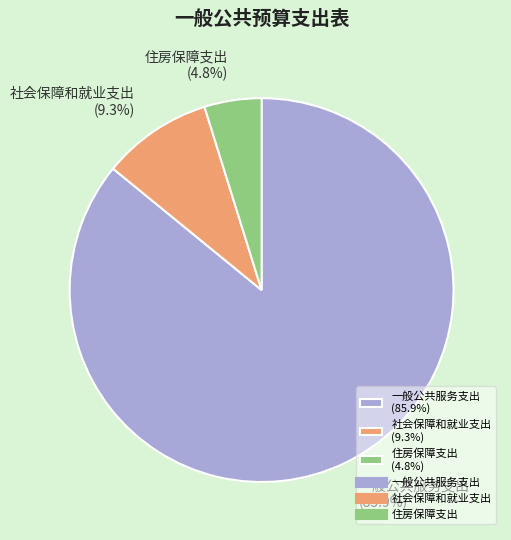

Is there a majority slice in this chart?

Yes